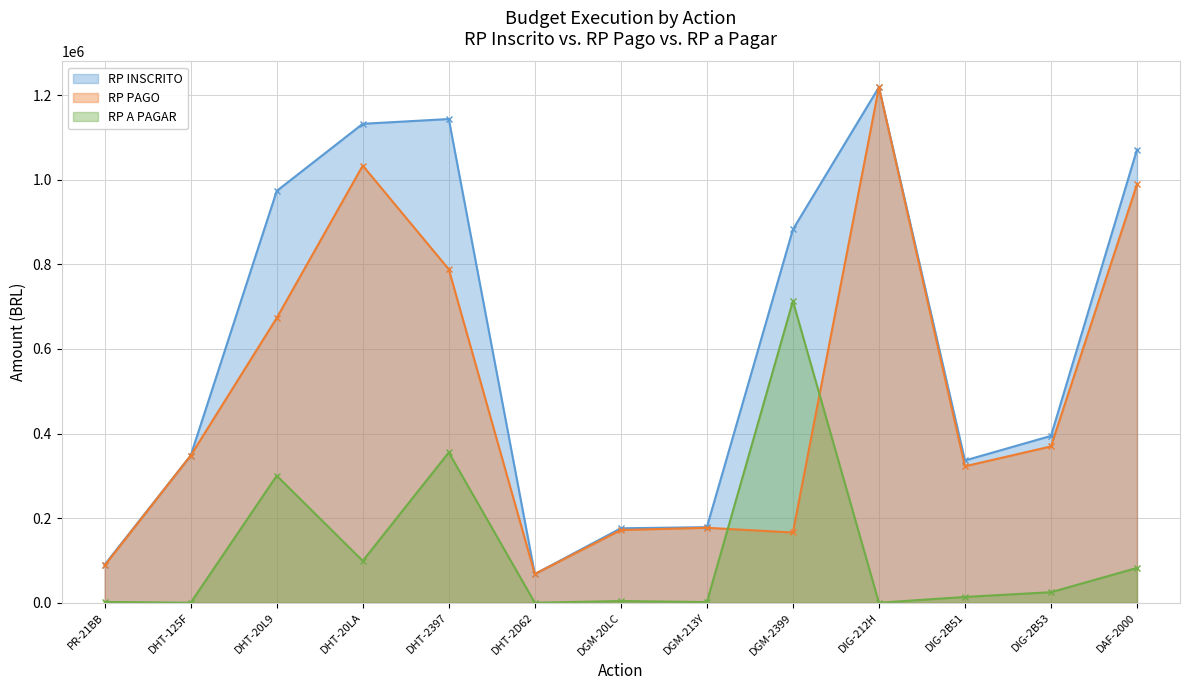

True or false: RP PAGO and RP INSCRITO intersect in this chart.

False